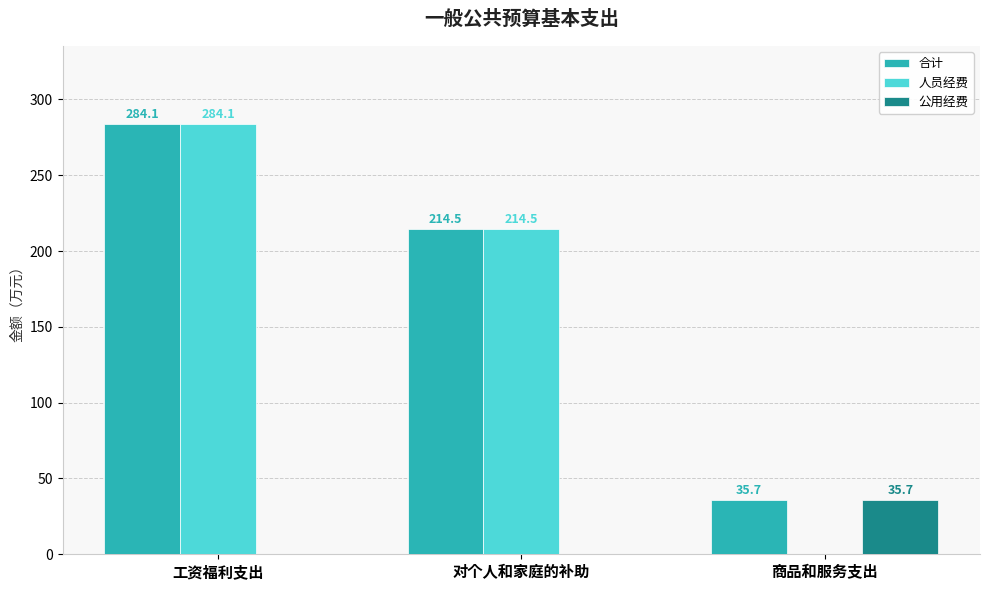

Which series changed the most between 对个人和家庭的补助 and 商品和服务支出?

人员经费